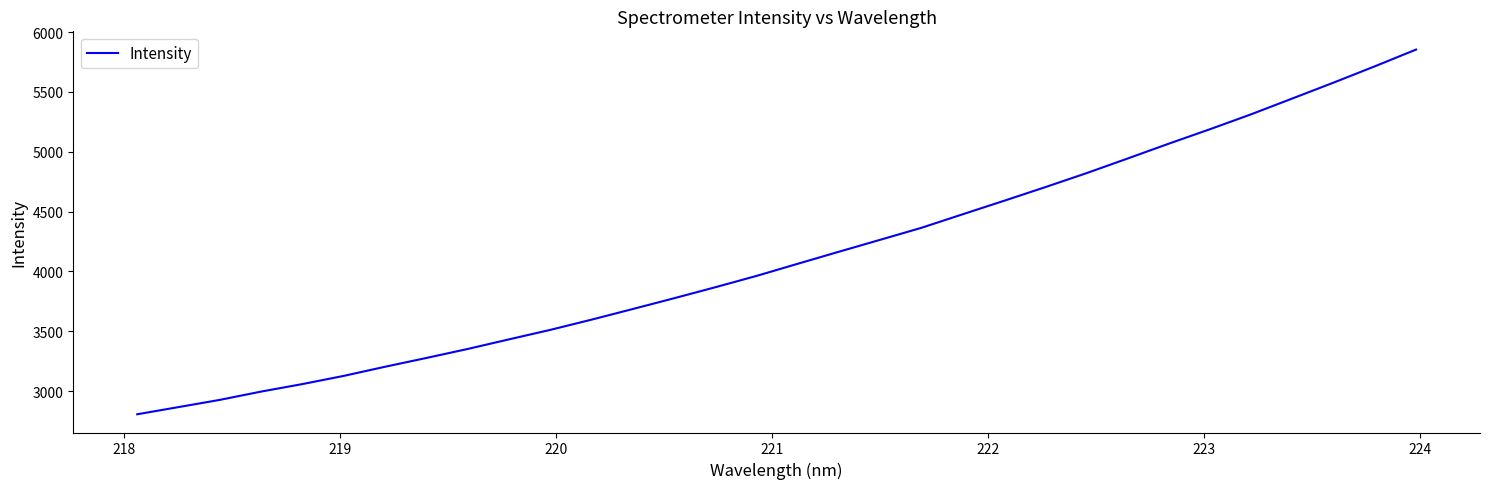

What is the difference between the maximum and minimum values?

3046.6